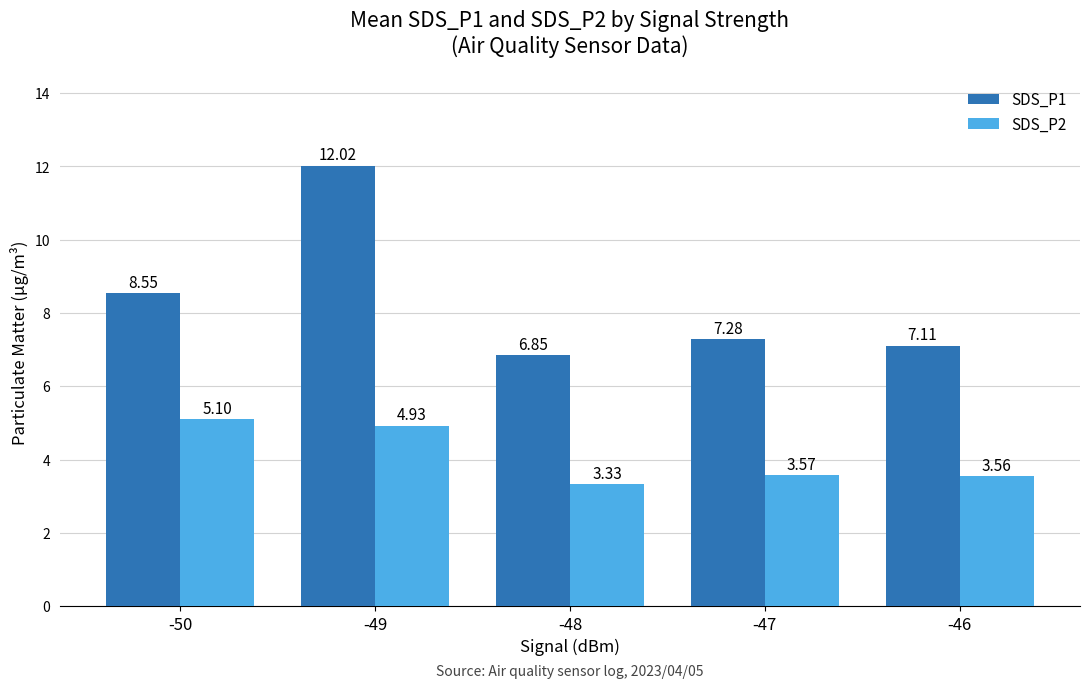

How many data points does each series have?

5